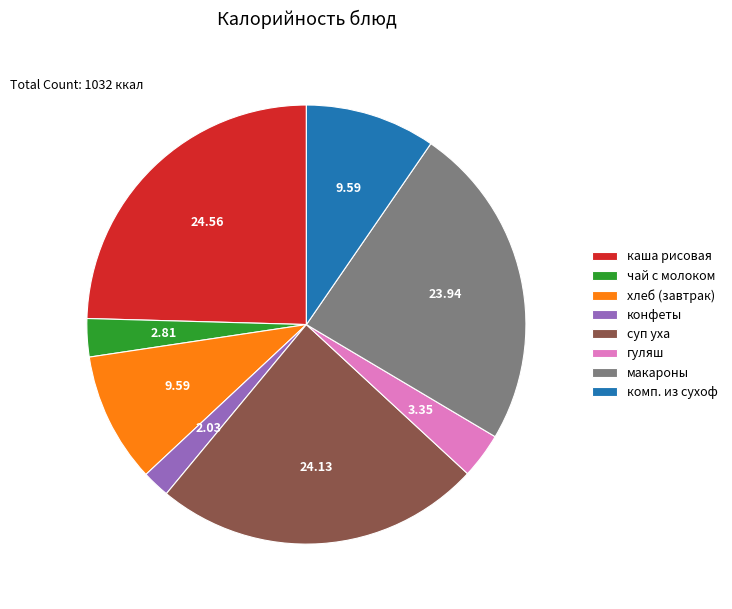

Do суп уха and макароны together represent more than half of the pie?

No